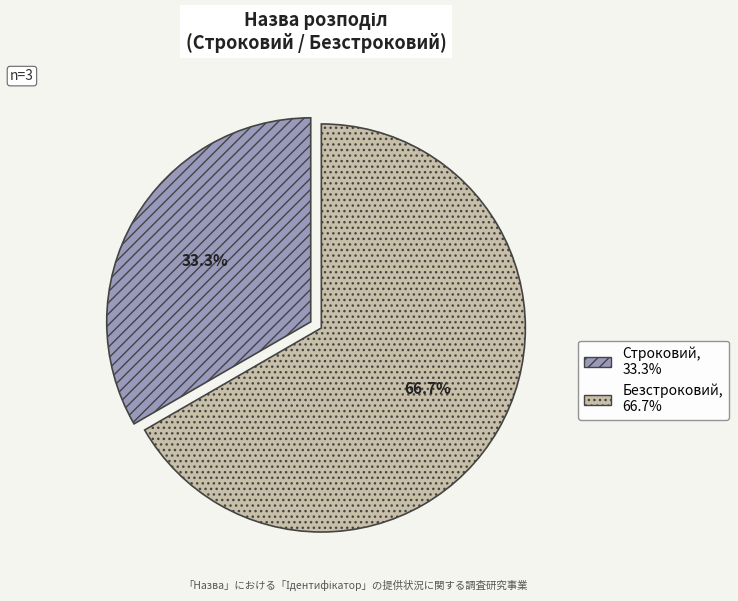

To the nearest percent, what percentage of the pie is Безстроковий?

67%